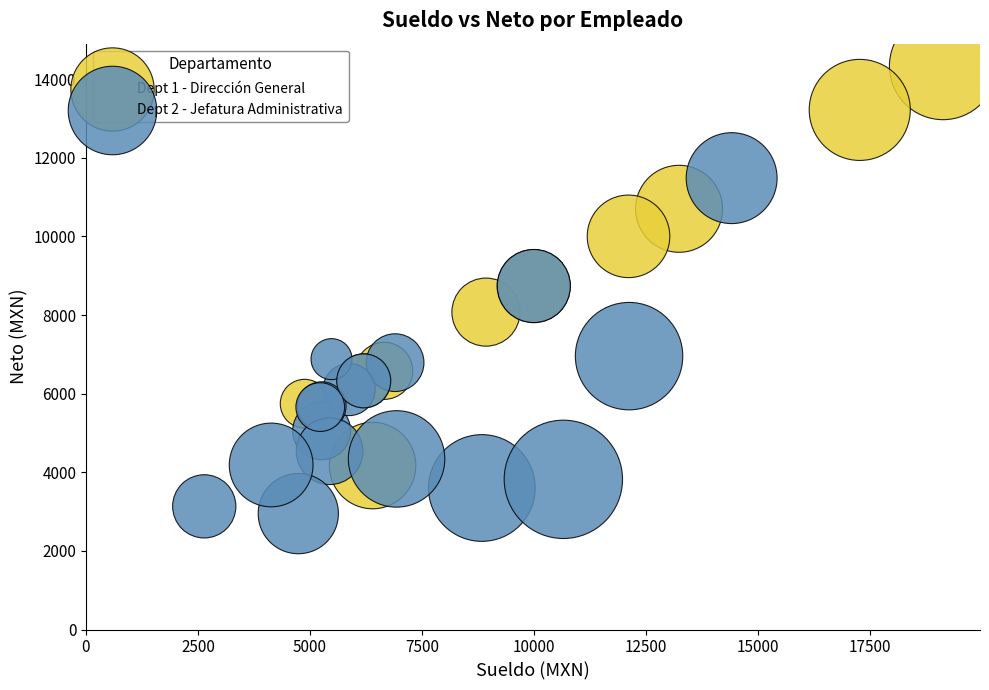

Which series contains the lowest Y value?

Dept 2 - Jefatura Administrativa